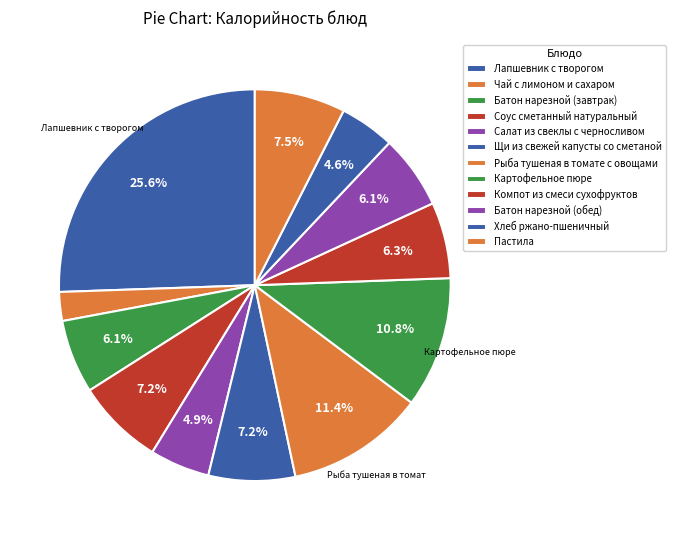

Count the number of slices in the pie.

12